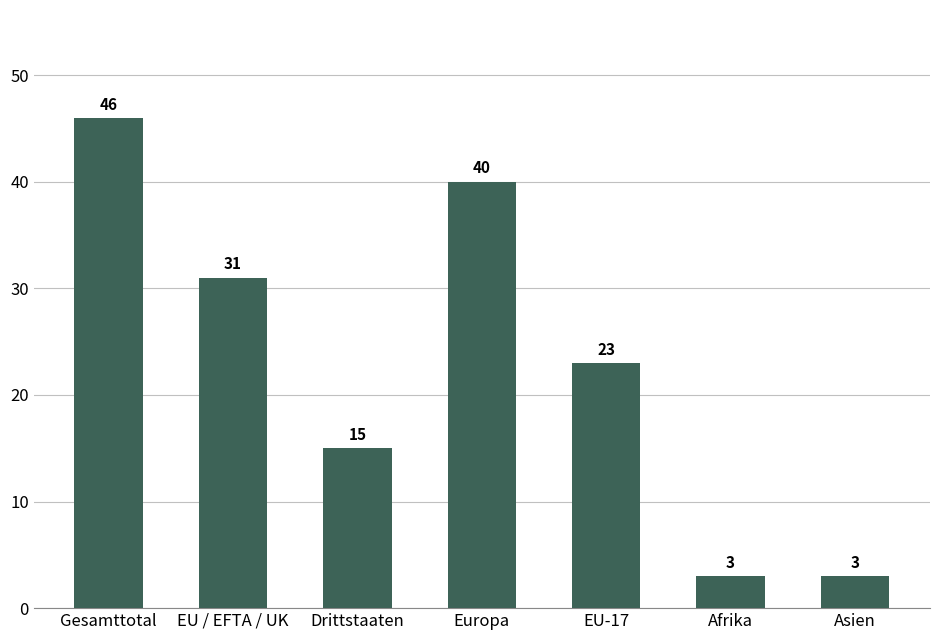

What is the sum of all values?

161